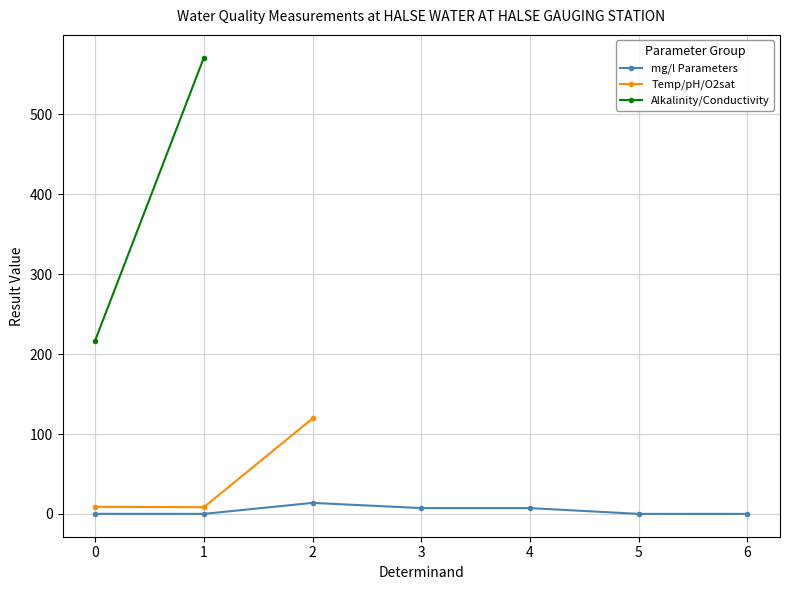

What is the approximate value at O Diss %sat?

119.5